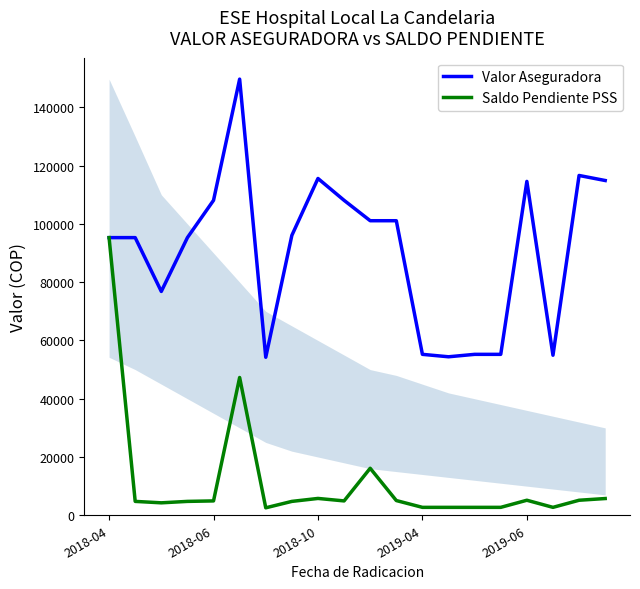

Which series has the largest total across all categories?

Valor Aseguradora